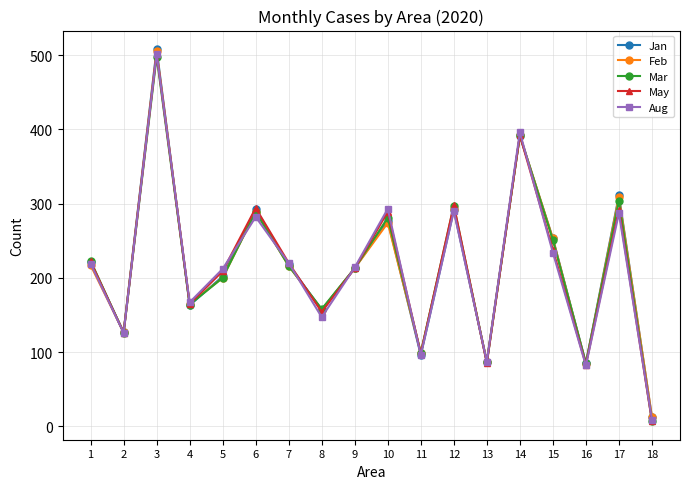

The value of Aug at 10 is 293. True or false?

True